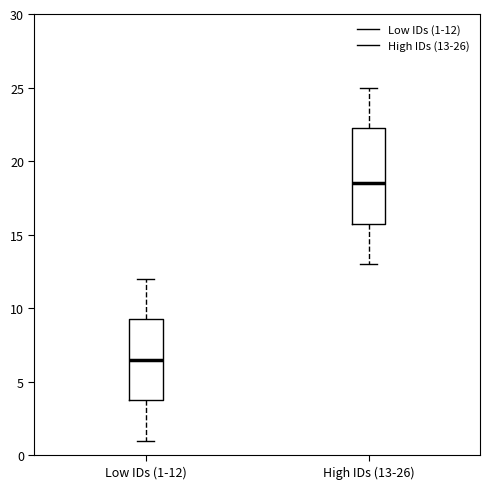

Reading left to right, read every box against the y-axis: the position of its median line, the range the box covers, and the ends of its whiskers. The values are not printed on the chart, so give them approximately, as read against the axis.

Low IDs (1-12): median 6.5, box 4.0 to 9.5, whiskers 1.0 to 12.0
High IDs (13-26): median 18.5, box 16.0 to 22.5, whiskers 13.0 to 25.0